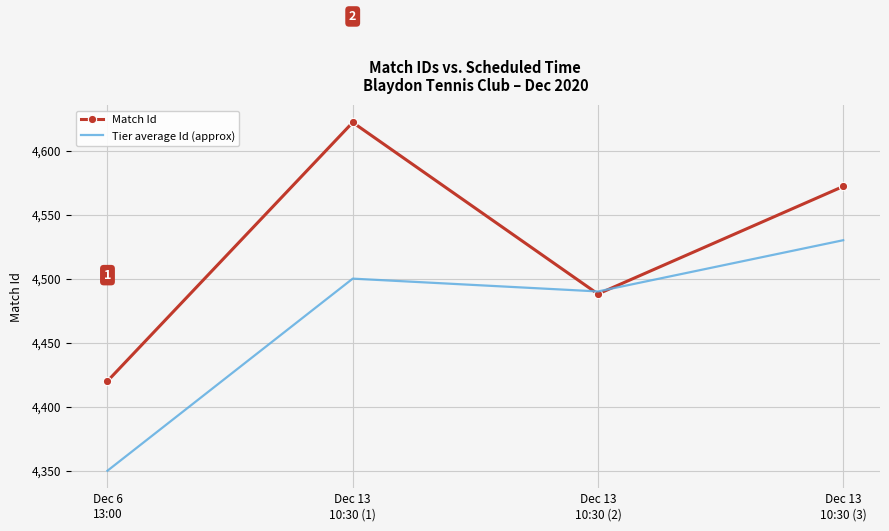

Read the Match Id value at Dec 6
13:00.

4420